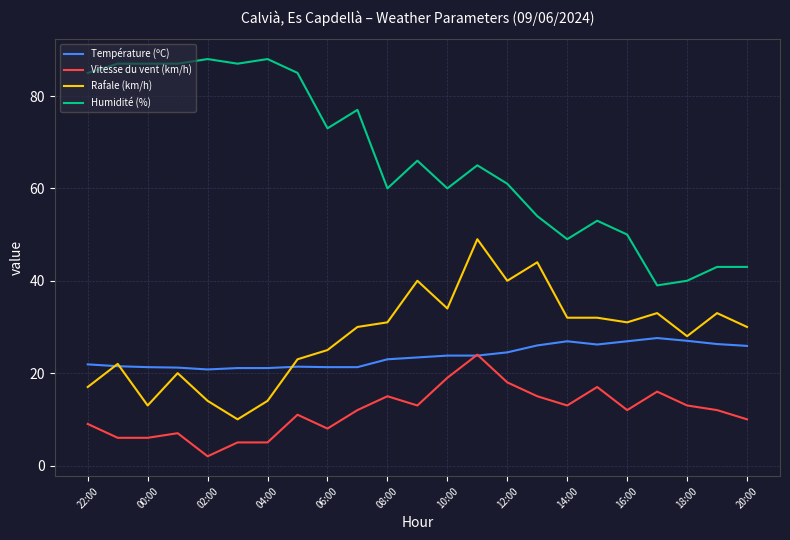

True or false: Vitesse du vent (km/h) and Humidité (%) cross at least once.

False